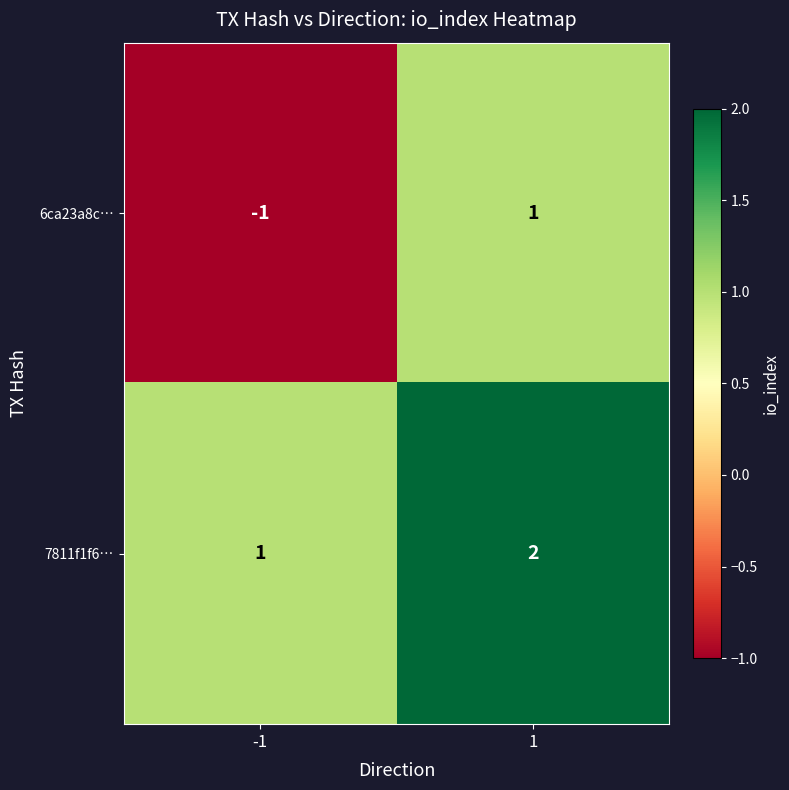

Is it true that 6ca23a8c… equals 0 at 1?

False